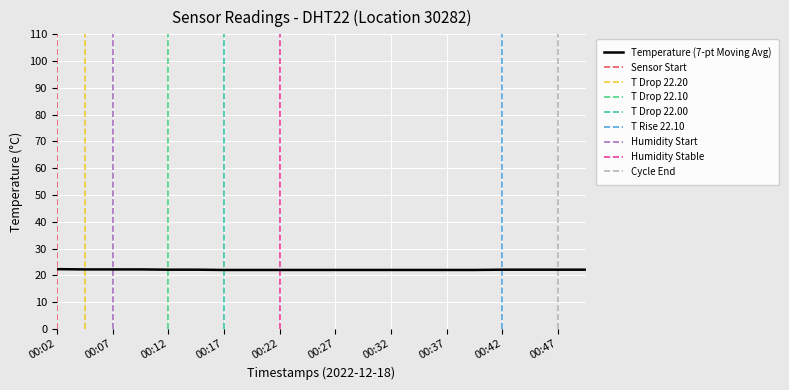

What is the approximate value at 00:47?

22.1